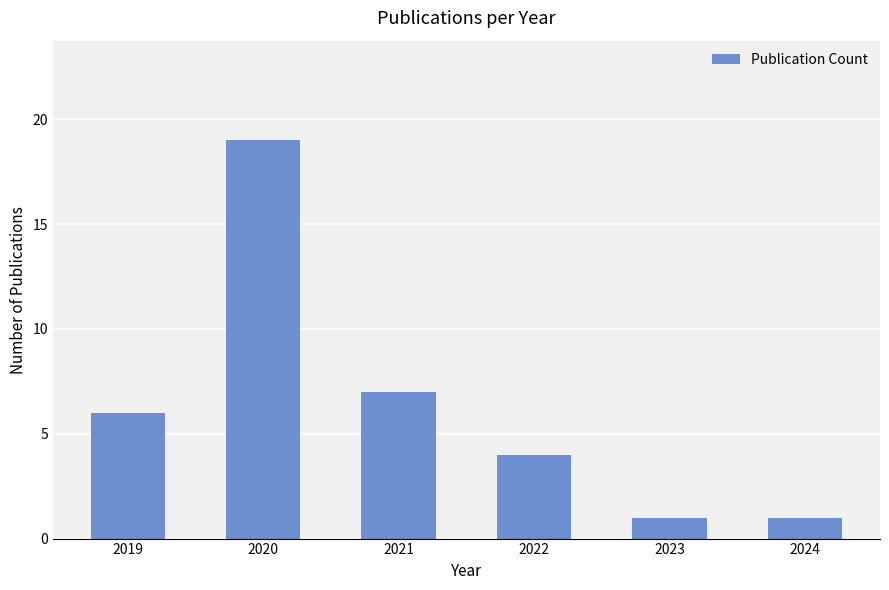

What is the sum of all values?

38